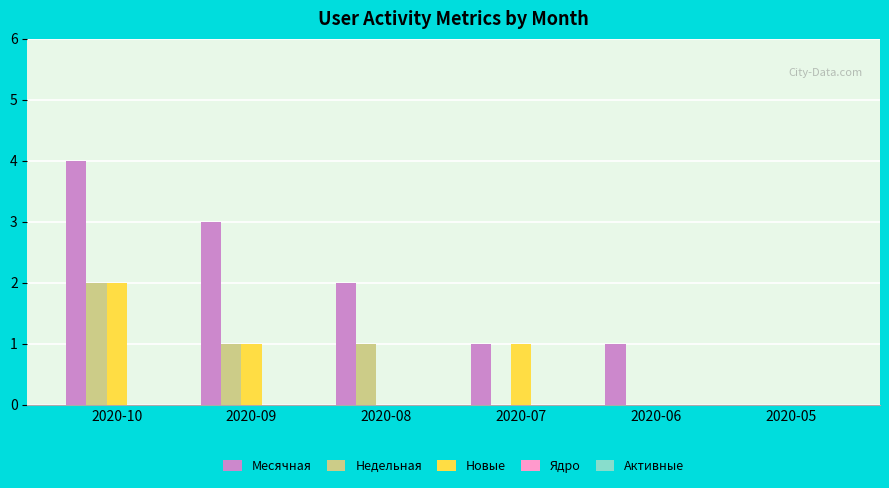

Between 2020-09 and 2020-06, which series saw the biggest shift?

Месячная